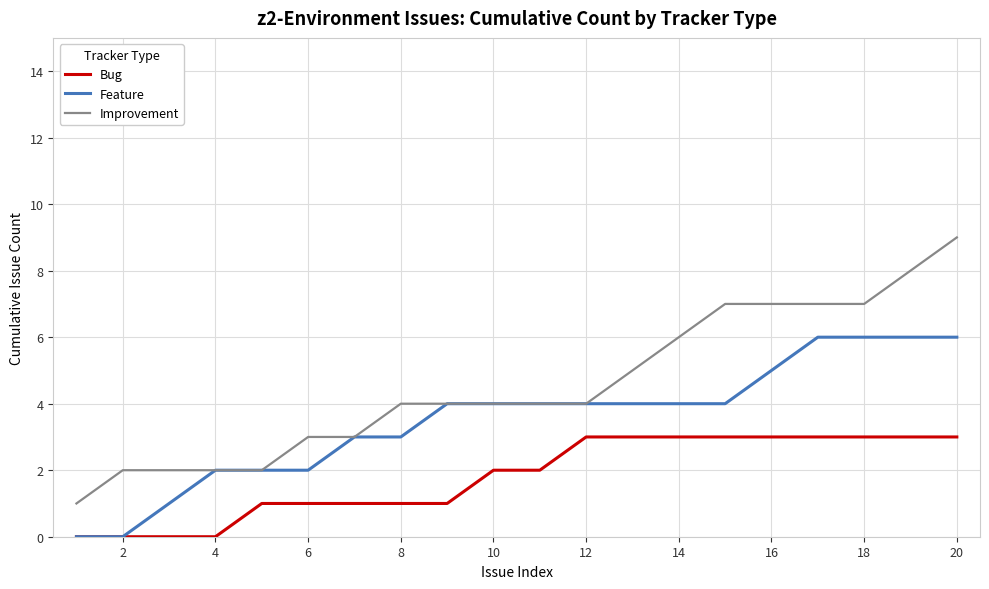

What is the maximum value shown in the chart?

9